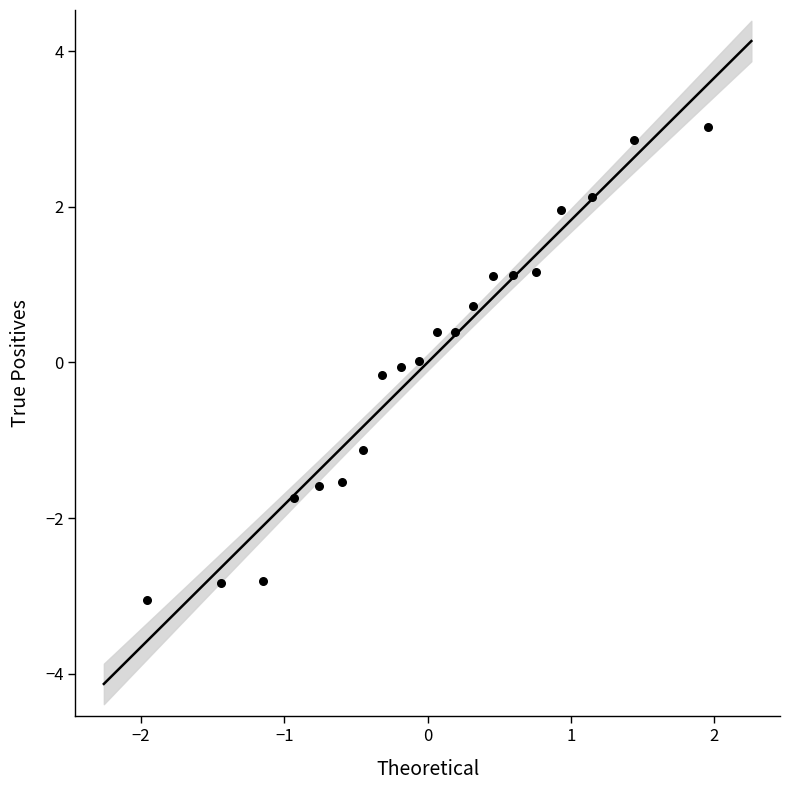

What is the range of X values (max minus min)?

3.9